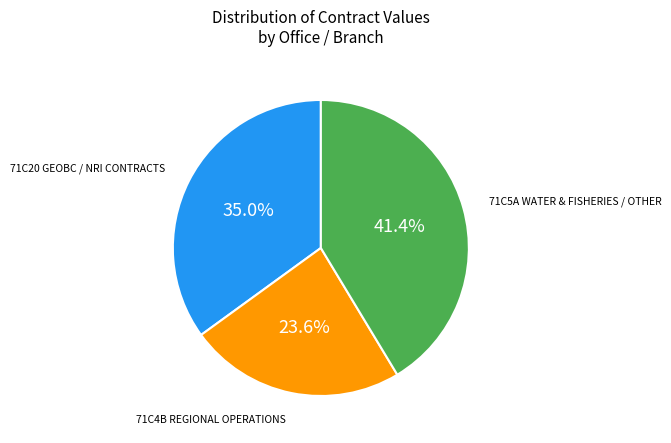

Is there any slice that represents more than half of the pie?

No